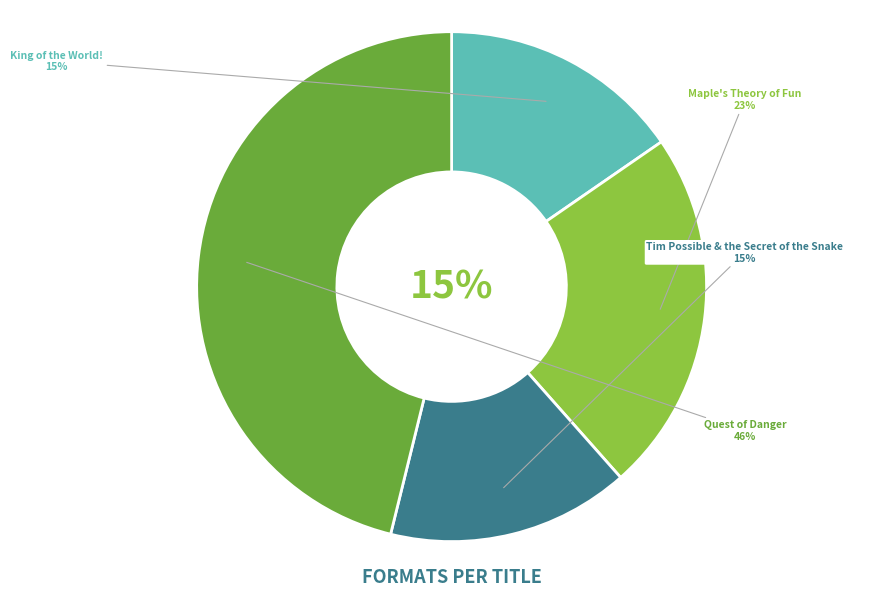

What is the smallest slice in the pie chart?

King of the World!